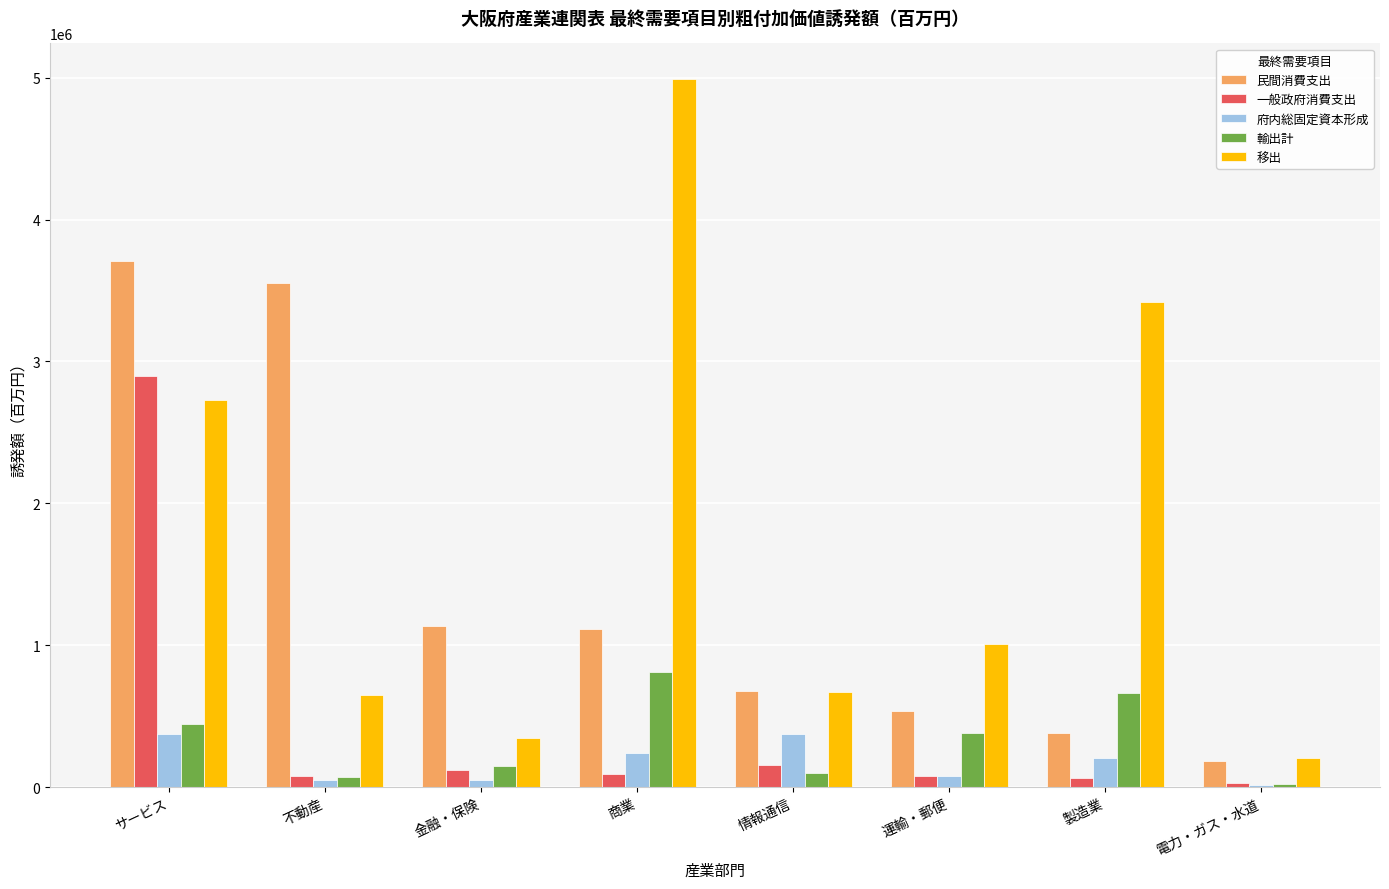

Is the value of 一般政府消費支出 at 製造業 greater than the value of 移出 at 金融・保険?

No